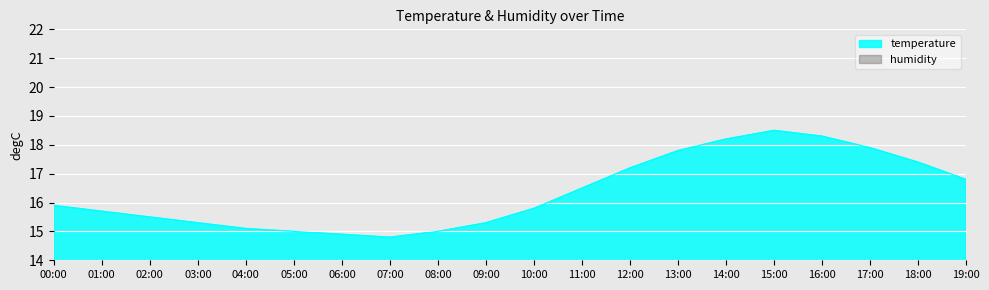

List the series in order of their overall mean, lowest first.

humidity, temperature